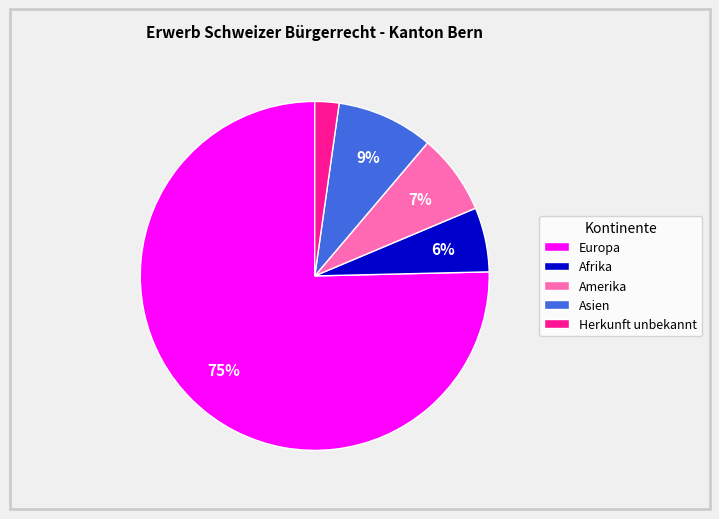

Is it true that Afrika is 1% of the pie?

False